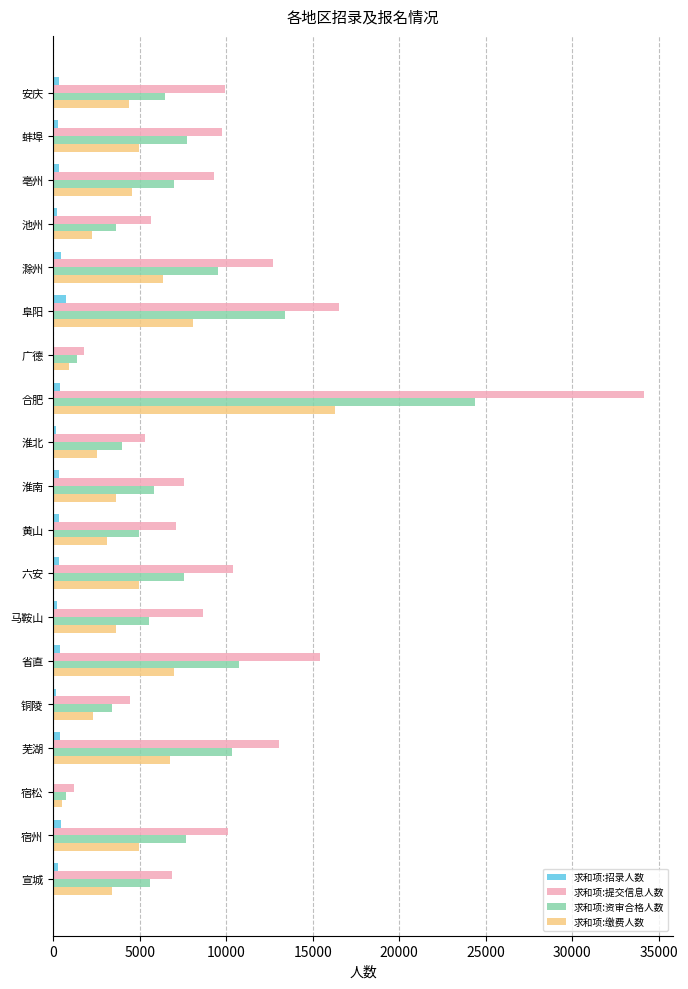

The value of 求和项:提交信息人数 at 阜阳 is 16520. True or false?

True